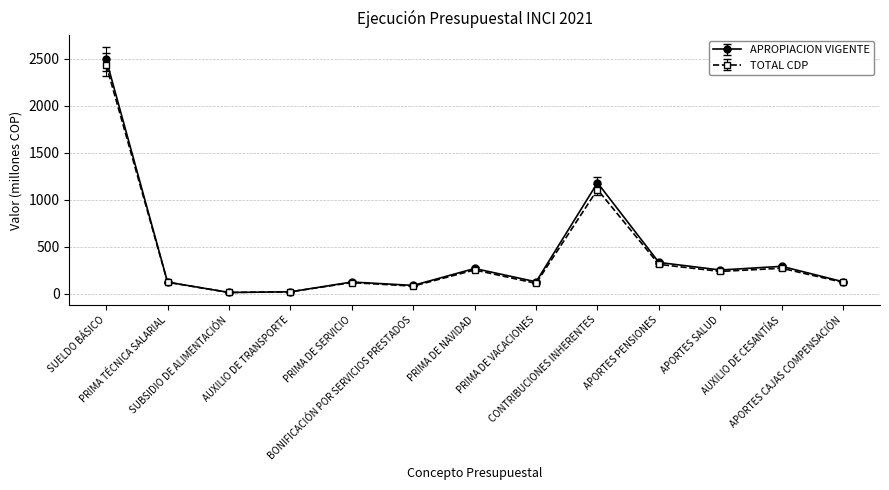

What is the value of the APROPIACION VIGENTE point at the 10th from the left?

331.9